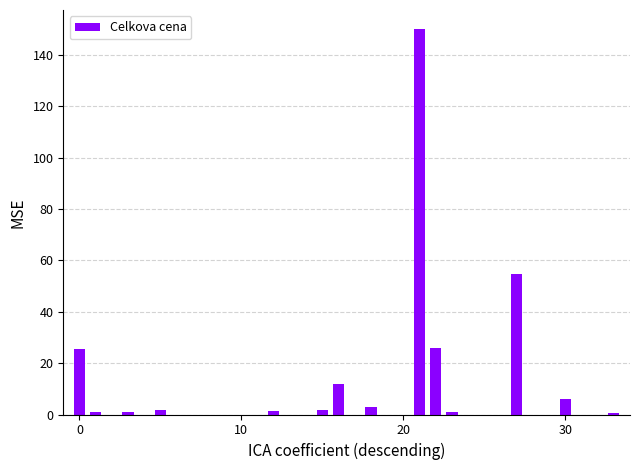

What is the sum of all values?

285.2